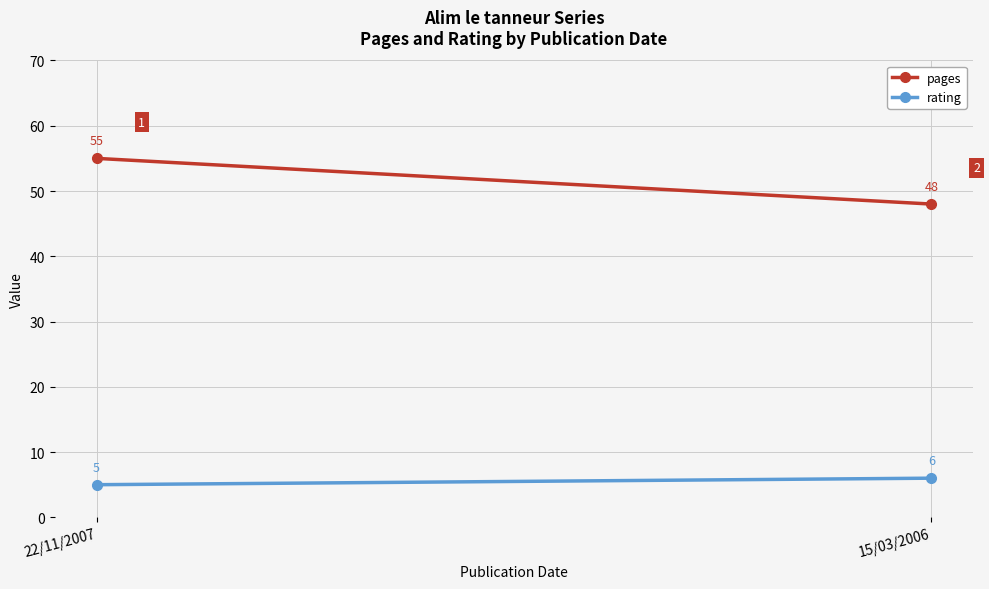

Rank the series at 15/03/2006 from lowest to highest value.

rating, pages